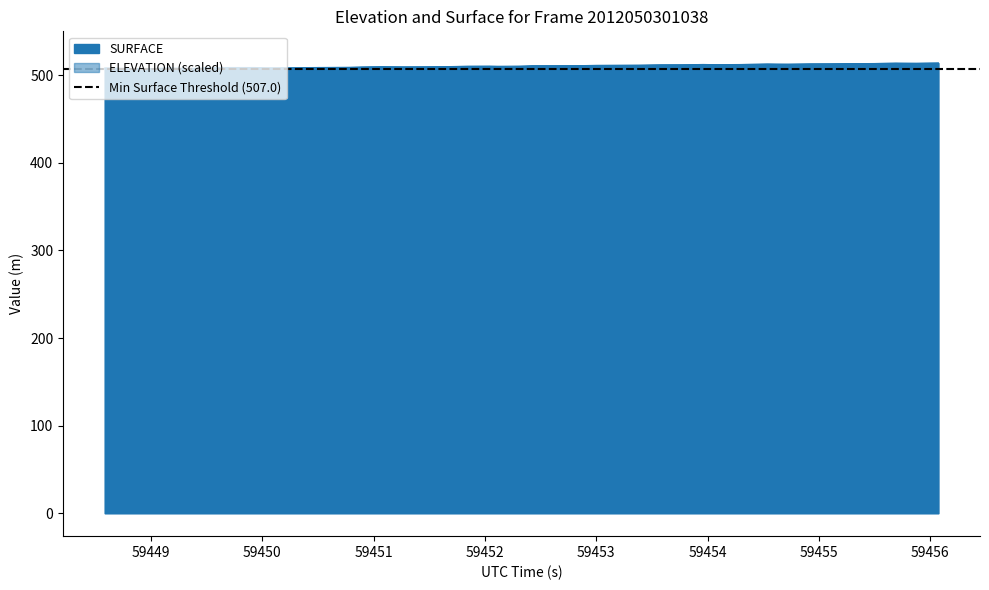

At which label does ELEVATION first exceed 510?

59452.0403